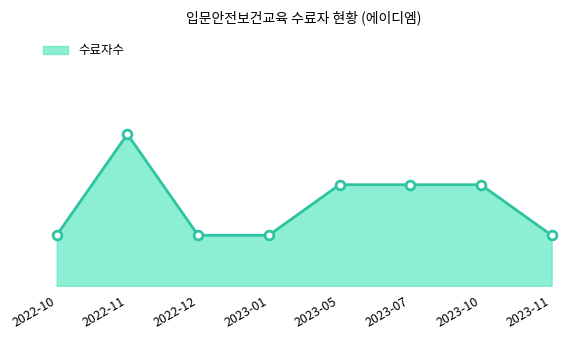

Does the chart have visible grid lines?

No